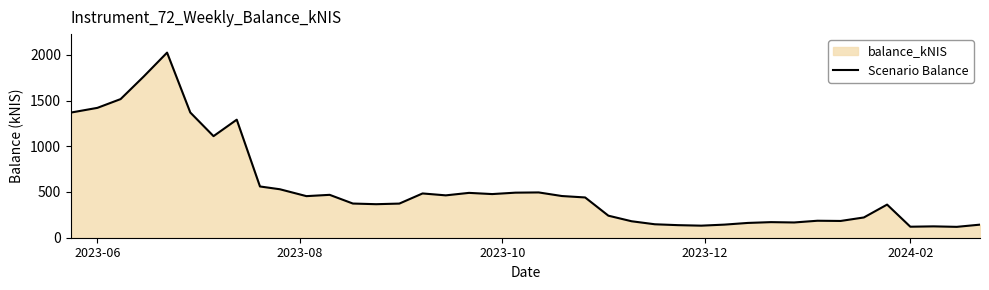

What is the maximum value shown in the chart?

2023.6